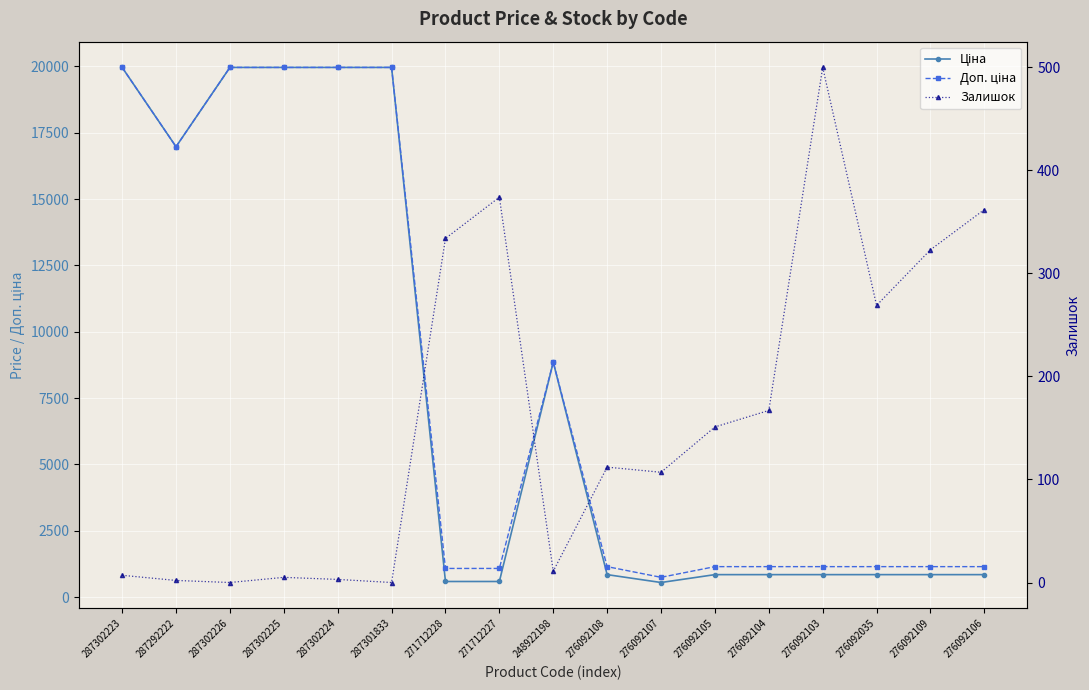

At which label is Залишок closest to 250?

276092035